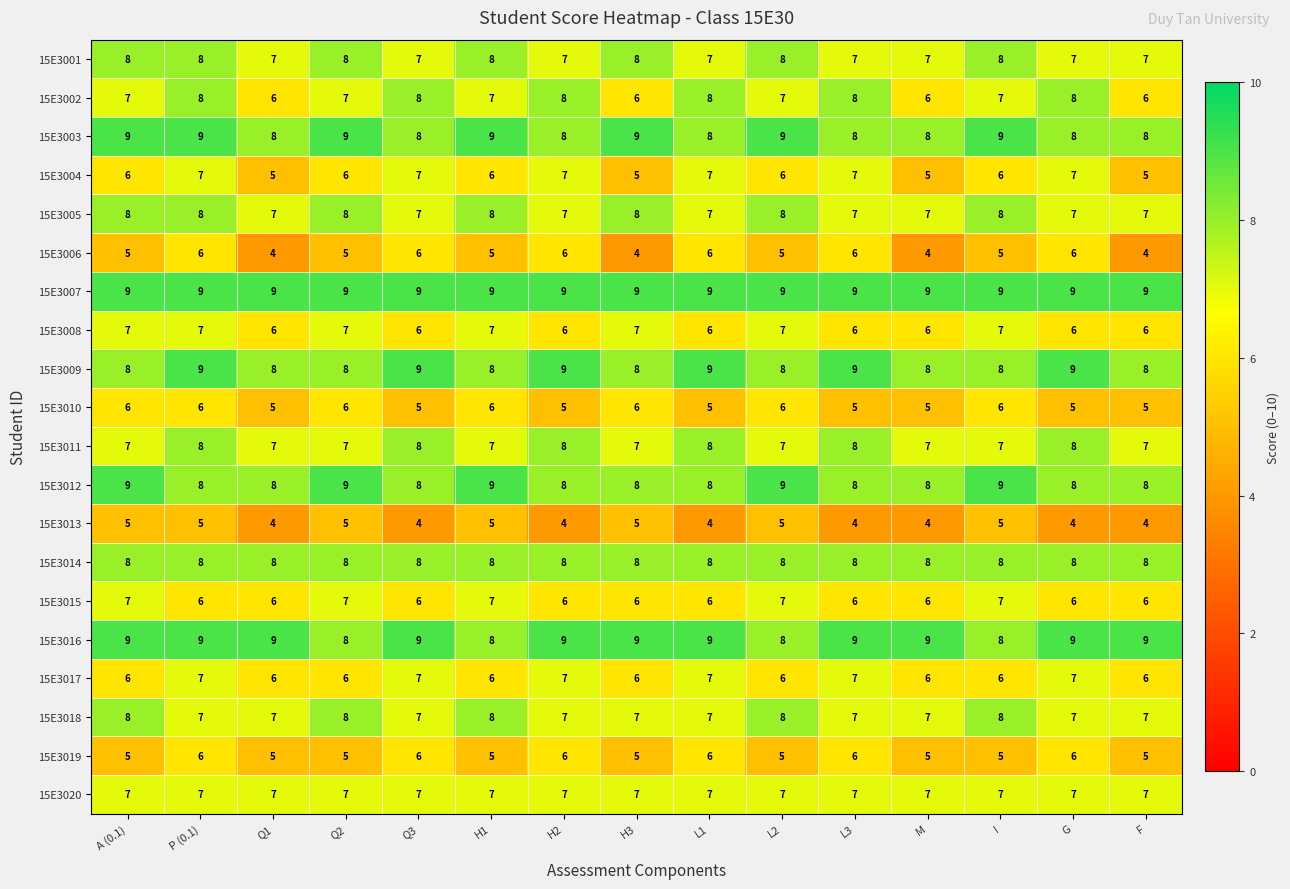

What is the highest value of the 15E3020 series?

7